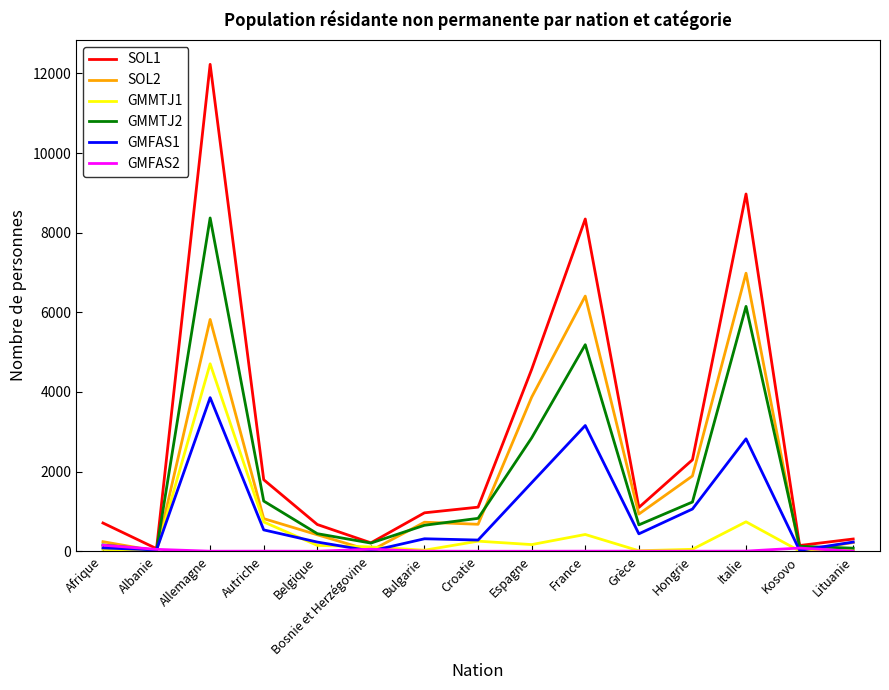

What is the difference between the second highest and minimum values in the GMMTJ1 series?

736